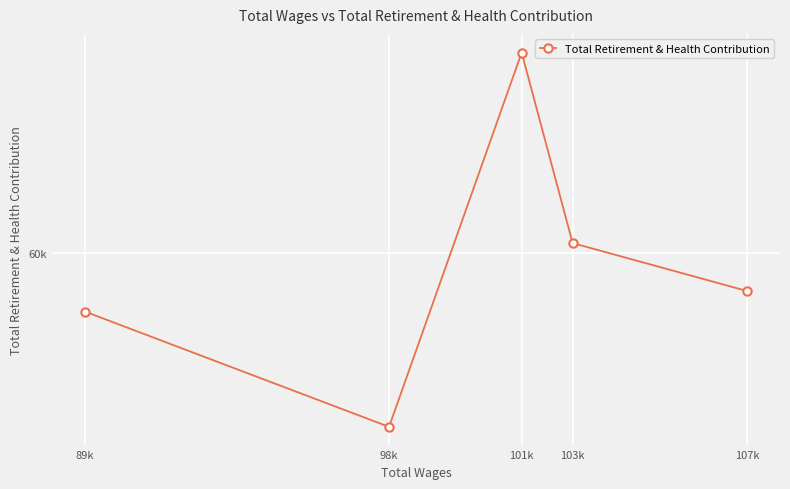

At which category does the chart reach its minimum across all series?

98k